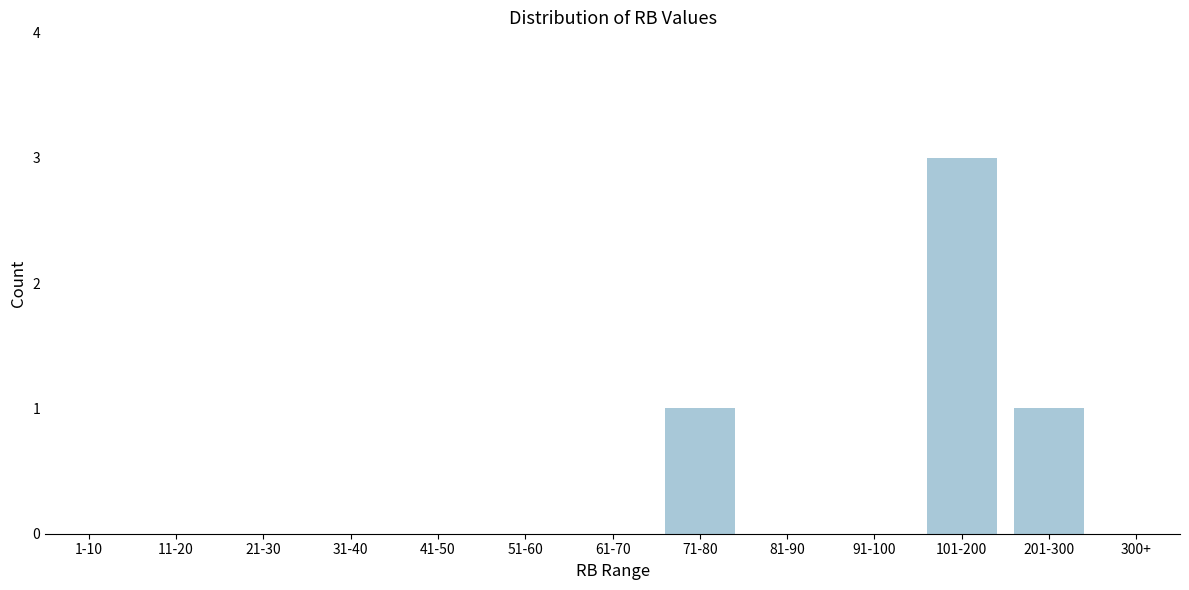

Reading left to right, what are all the values shown in this chart?

1-10=0	11-20=0	21-30=0	31-40=0	41-50=0	51-60=0	61-70=0	71-80=1	81-90=0	91-100=0	101-200=3	201-300=1	300+=0